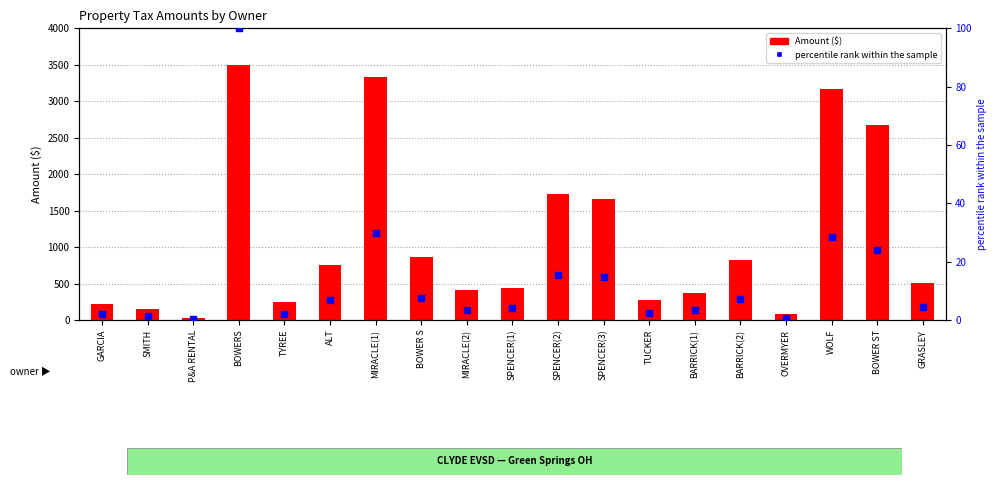

Is the value of Amount at ALT greater than the value of percentile rank within the sample at GARCIA?

Yes